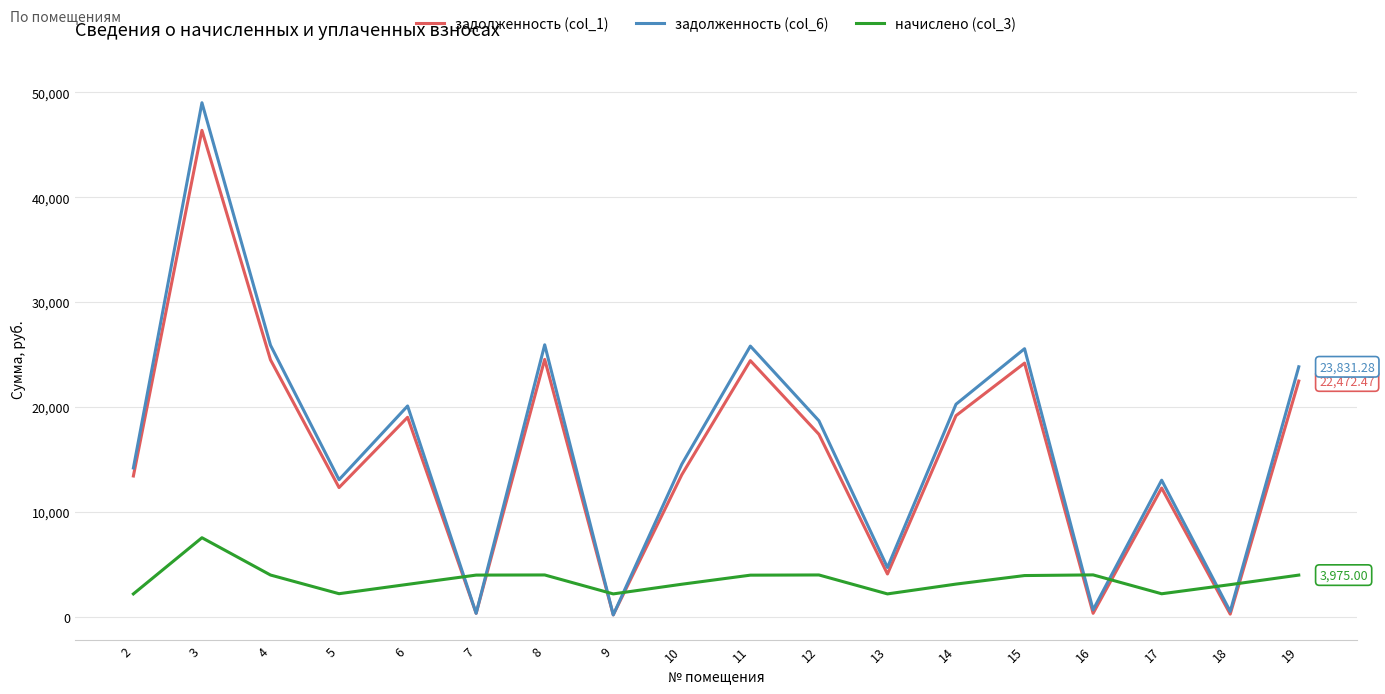

After their last crossing, which series has the higher values: задолженность (col_6) or начислено (col_3)?

задолженность (col_6)